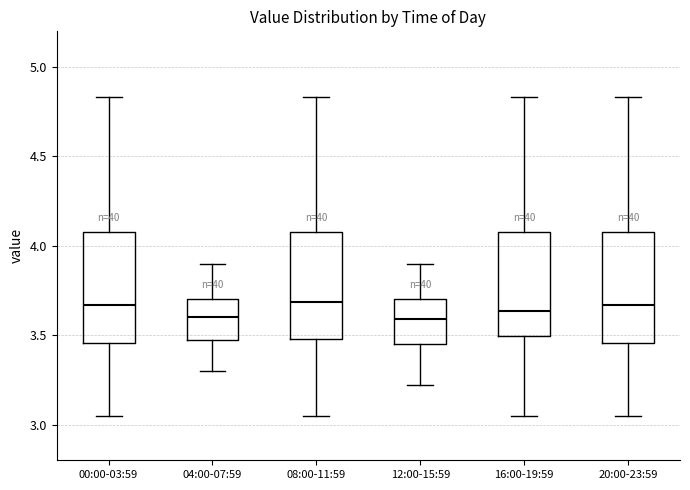

Reading left to right, read every box against the y-axis: the position of its median line, the range the box covers, and the ends of its whiskers. The values are not printed on the chart, so give them approximately, as read against the axis.

00:00-03:59: median 3.65, box 3.45 to 4.10, whiskers 3.05 to 4.85
04:00-07:59: median 3.60, box 3.45 to 3.70, whiskers 3.30 to 3.90
08:00-11:59: median 3.70, box 3.50 to 4.10, whiskers 3.05 to 4.85
12:00-15:59: median 3.60, box 3.45 to 3.70, whiskers 3.20 to 3.90
16:00-19:59: median 3.65, box 3.50 to 4.10, whiskers 3.05 to 4.85
20:00-23:59: median 3.65, box 3.45 to 4.10, whiskers 3.05 to 4.85